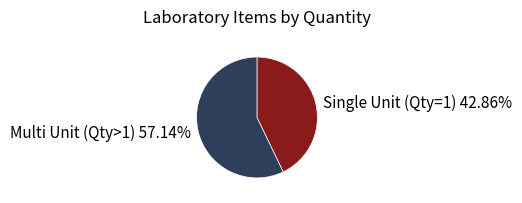

Combined, do Multi Unit (Qty>1) 57.14% and Single Unit (Qty=1) 42.86% account for over 50%?

Yes